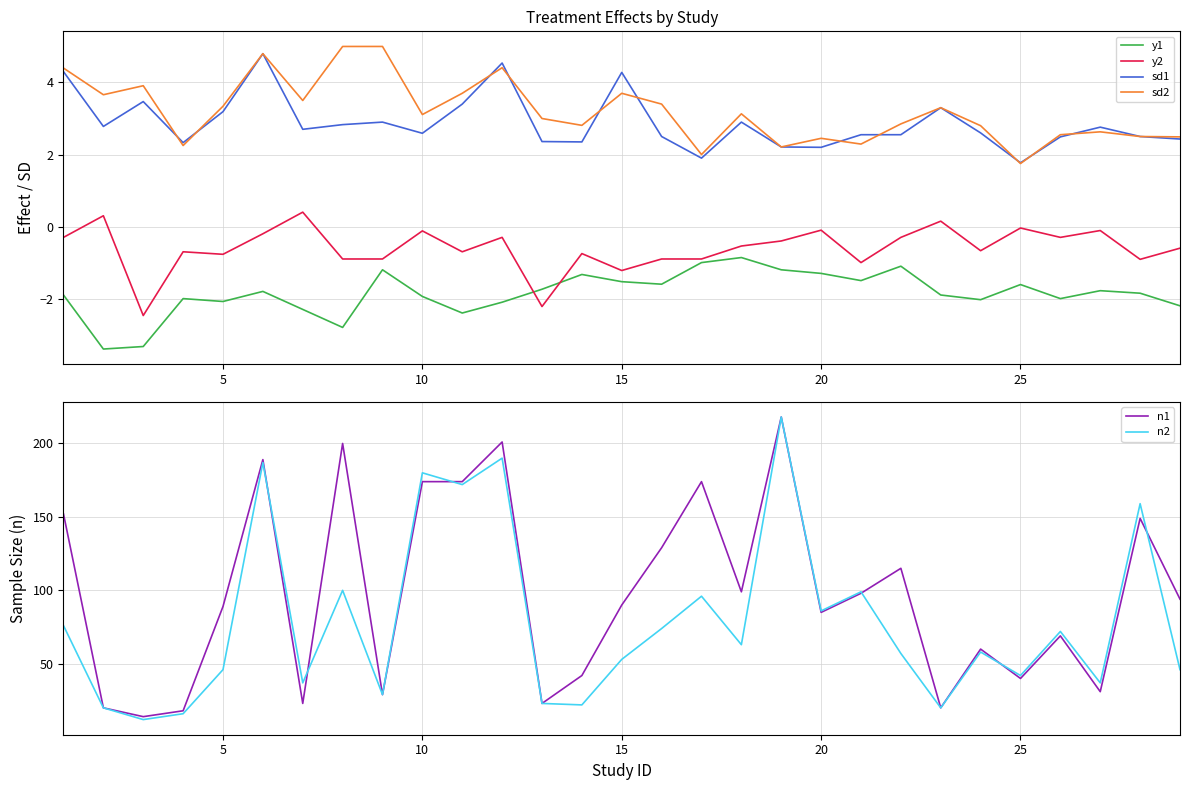

True or false: y1 and sd1 cross at least once.

False